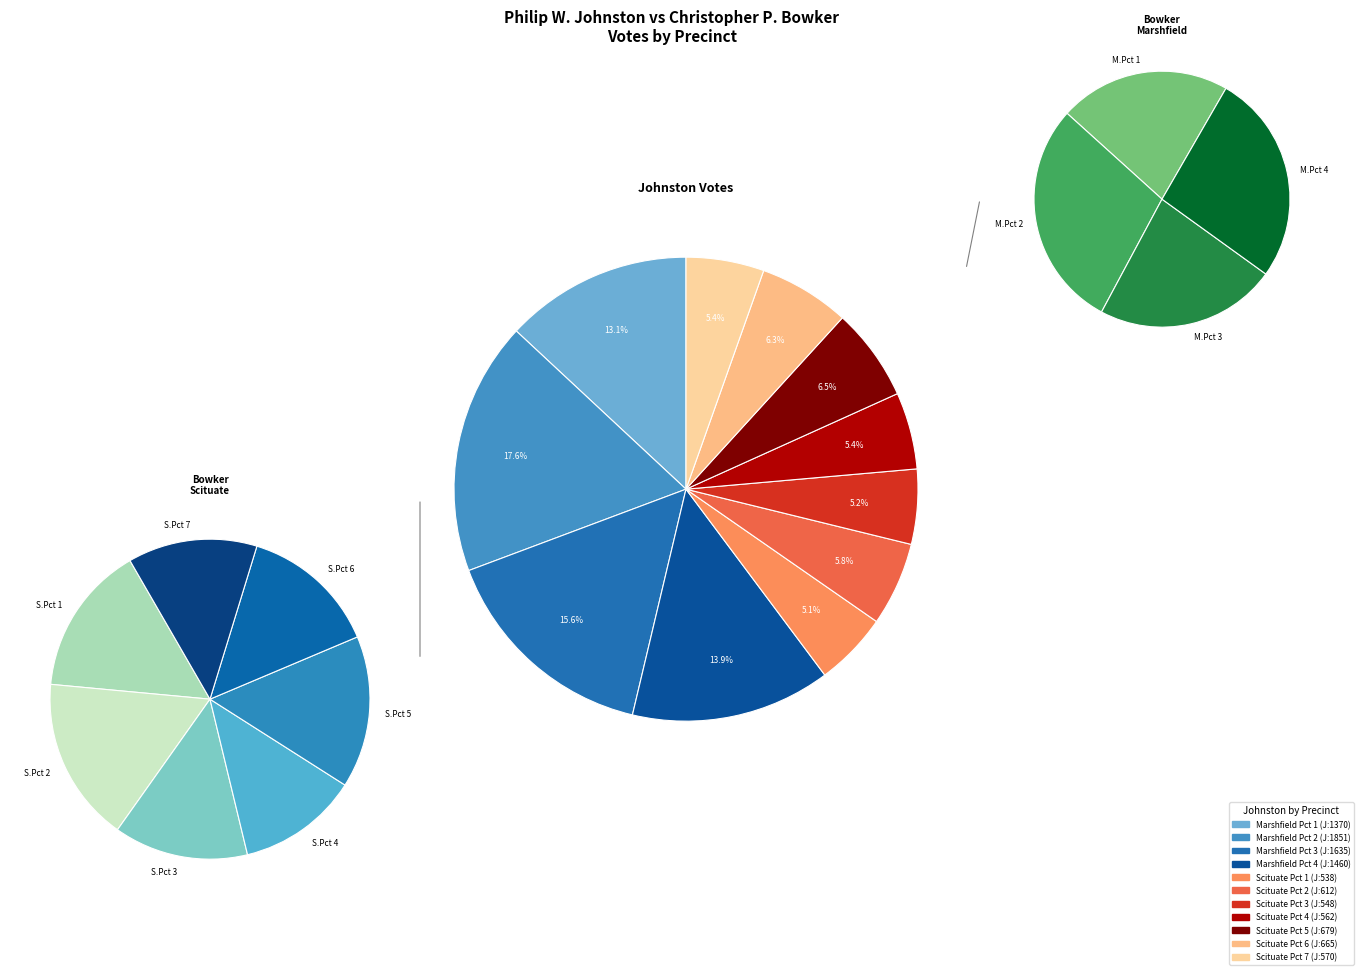

How many slices are in this pie chart?

11